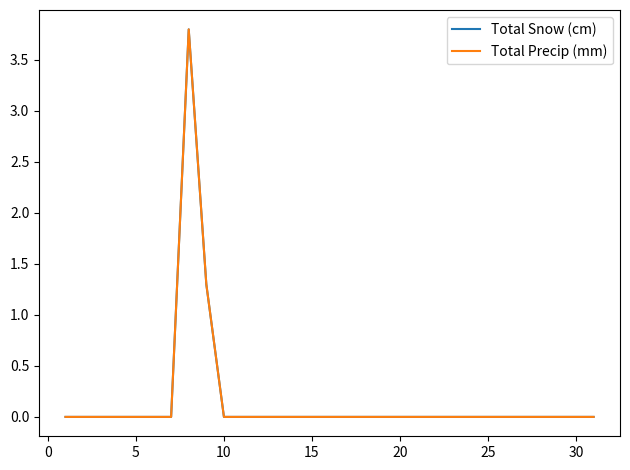

Does the chart display data point markers on the line(s)?

No